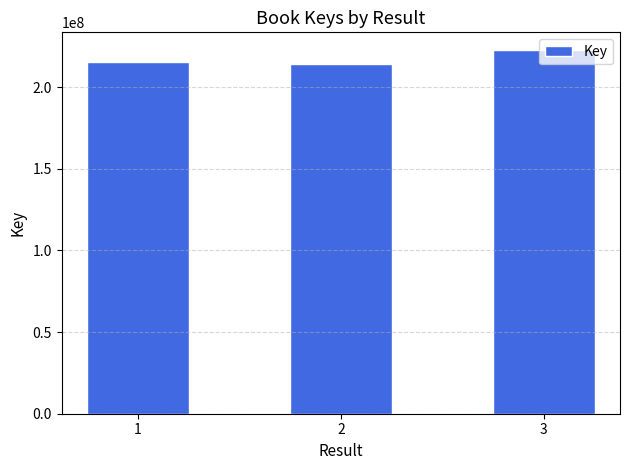

Count the number of categories in the chart.

3